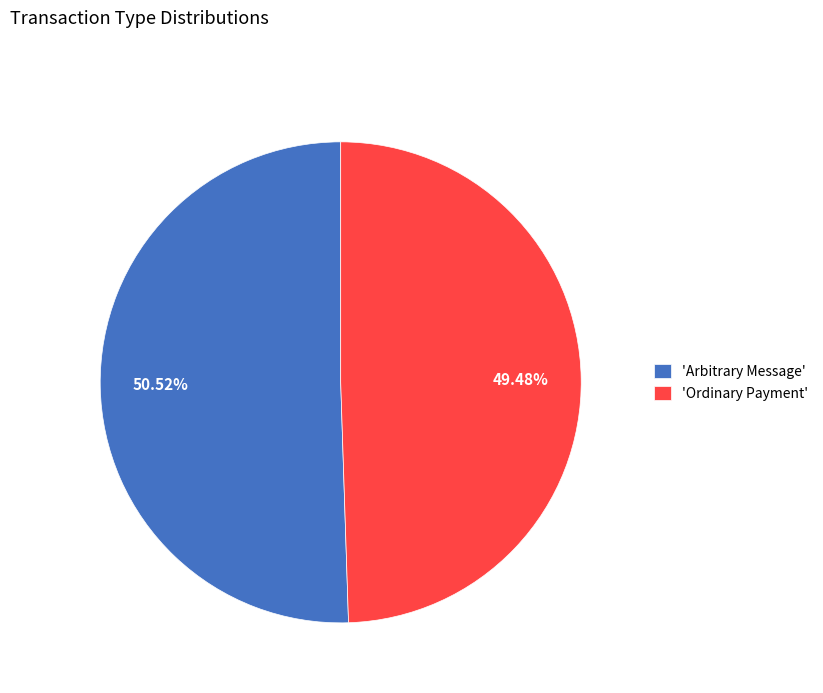

Rank the categories by value from lowest to highest.

'Ordinary Payment', 'Arbitrary Message'